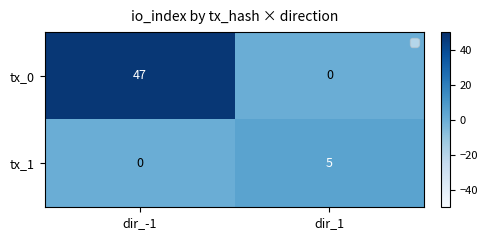

Which series changed the most between dir_-1 and dir_1?

tx_0